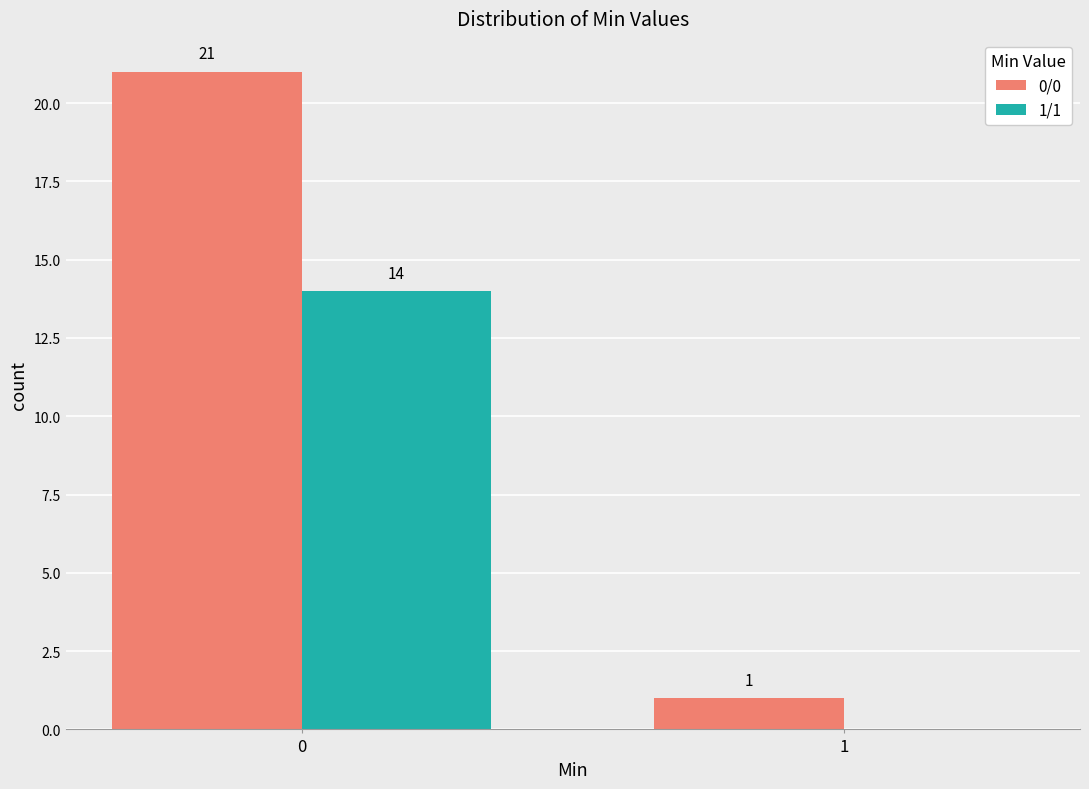

Reading right to left, what are all the values shown in this chart?

0/0: 1=1	0=21
1/1: 1=0	0=14